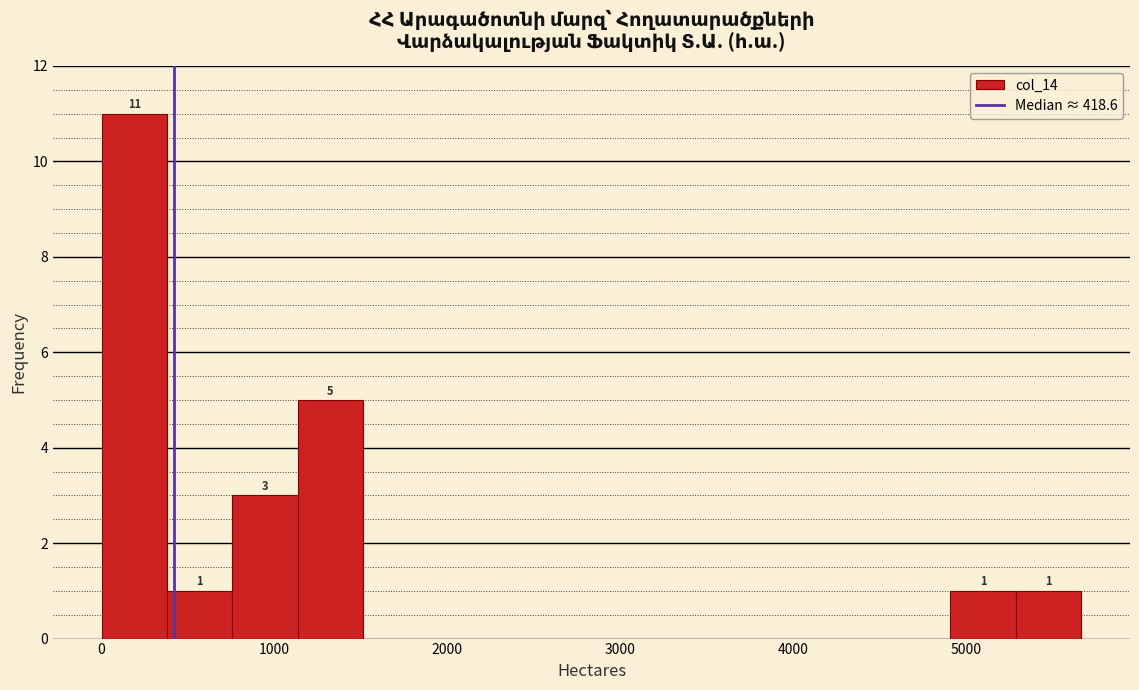

Around what value on the x-axis is the tallest bar? Give the approximate position of its centre, as read against the axis.

200